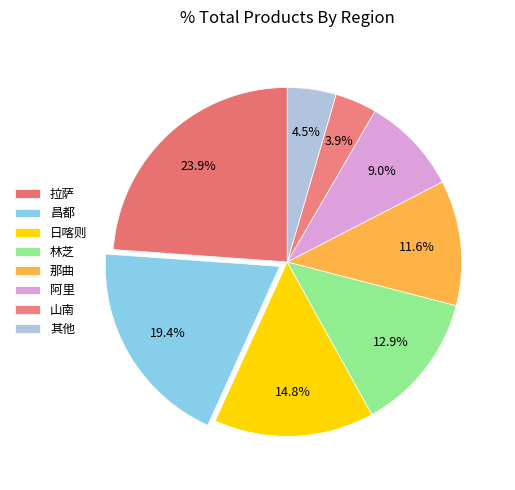

Does any single category account for the majority?

No